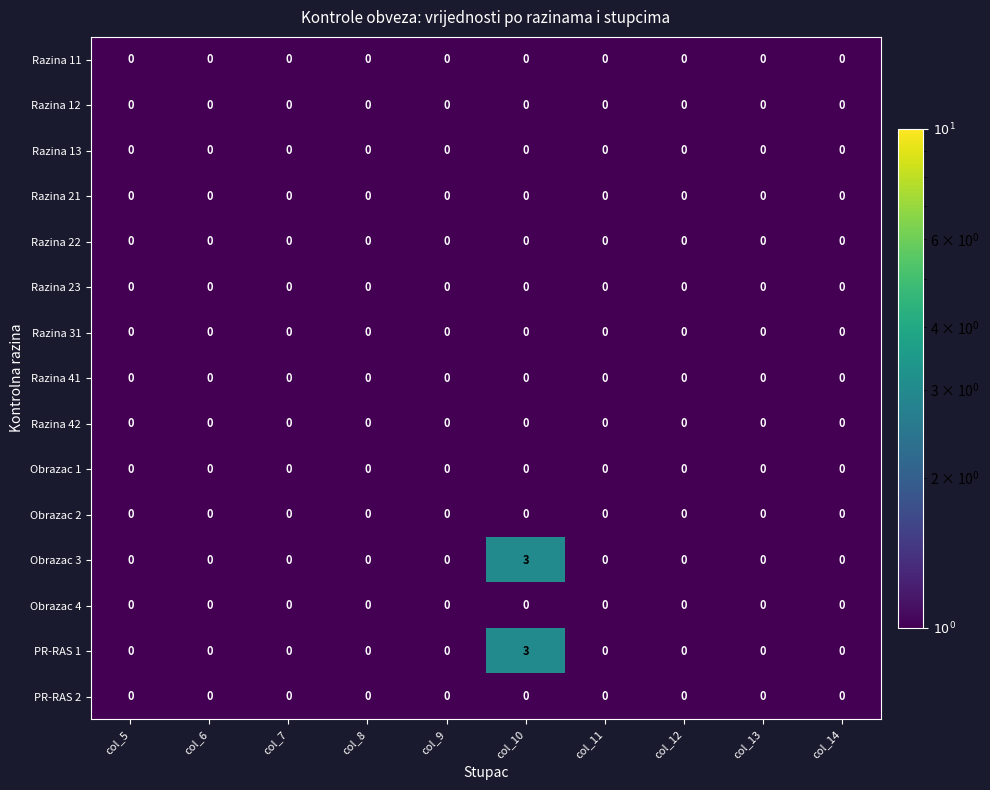

The value of Razina 31 at col_13 is 0. True or false?

True